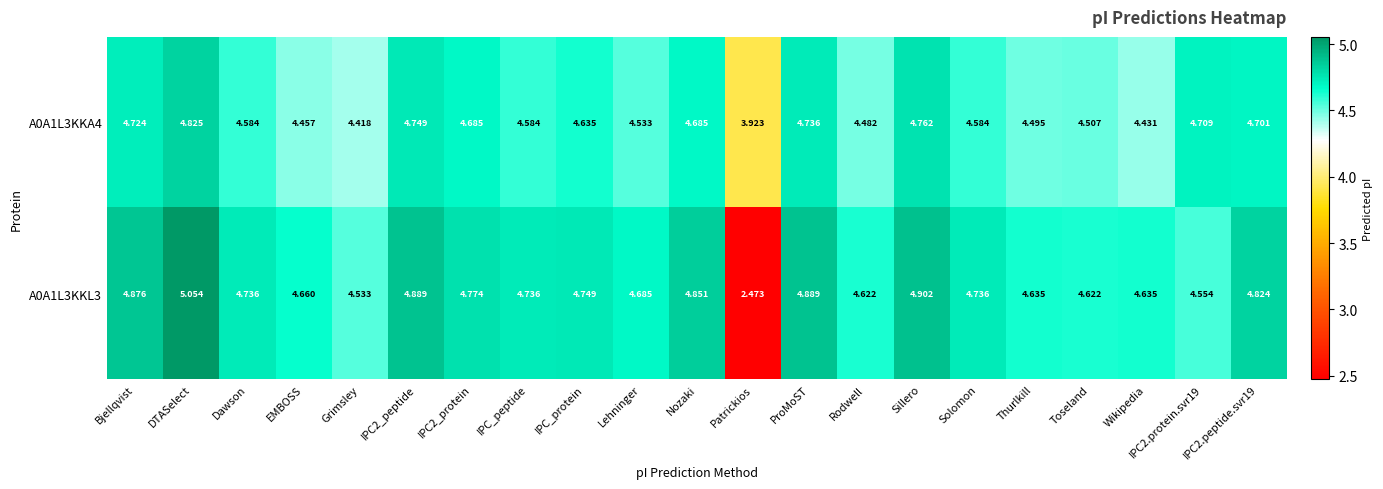

Which category has the highest value in the A0A1L3KKA4 series?

DTASelect